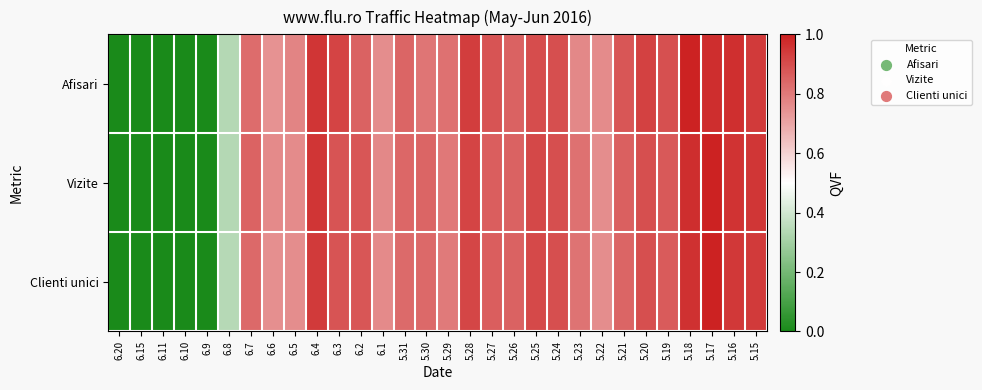

At 5.31, list the series in order from smallest to largest.

Clienti unici, Vizite, Afisari